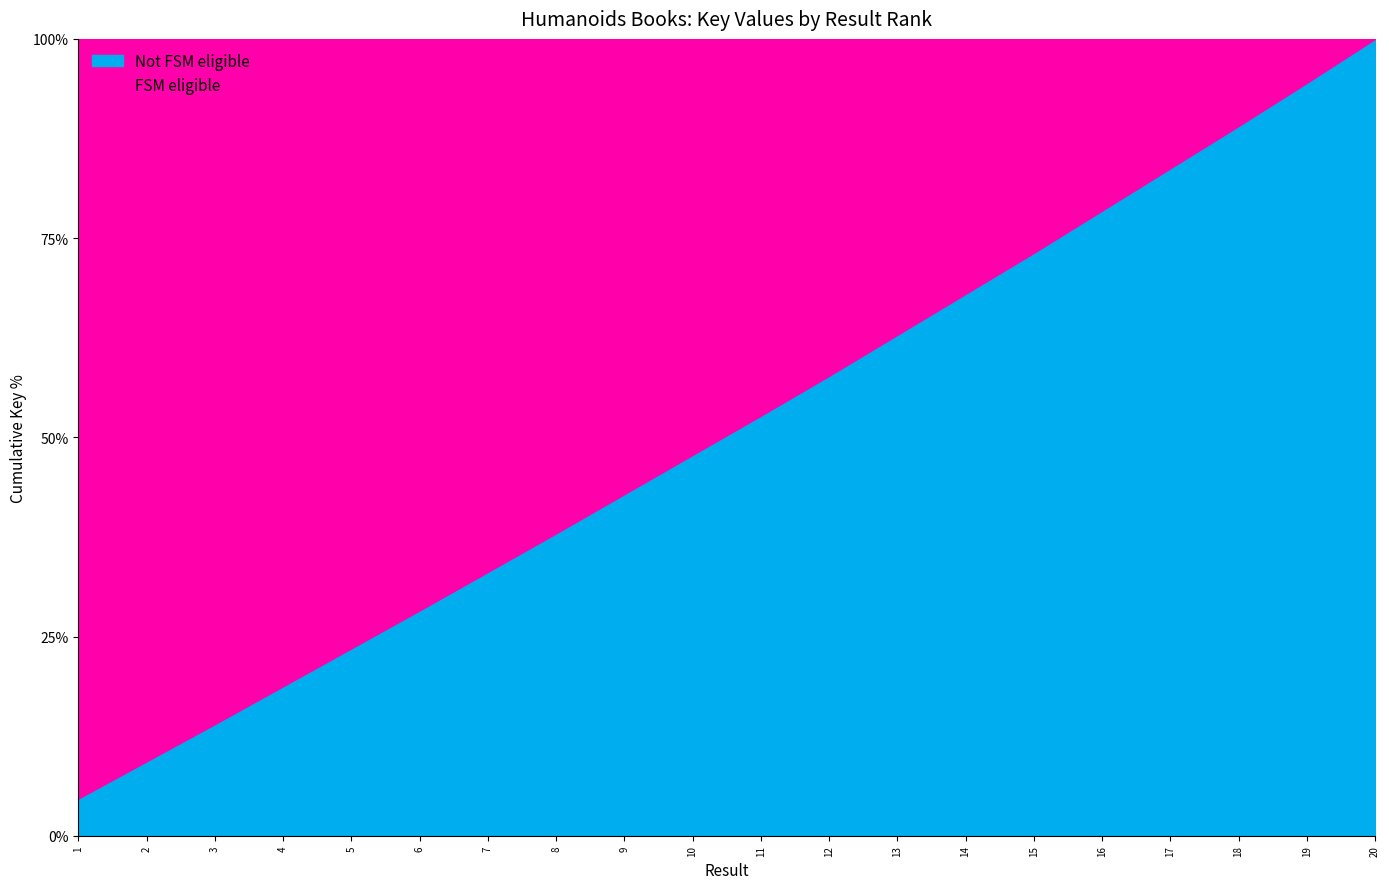

Count the number of values greater than 198828109.

9